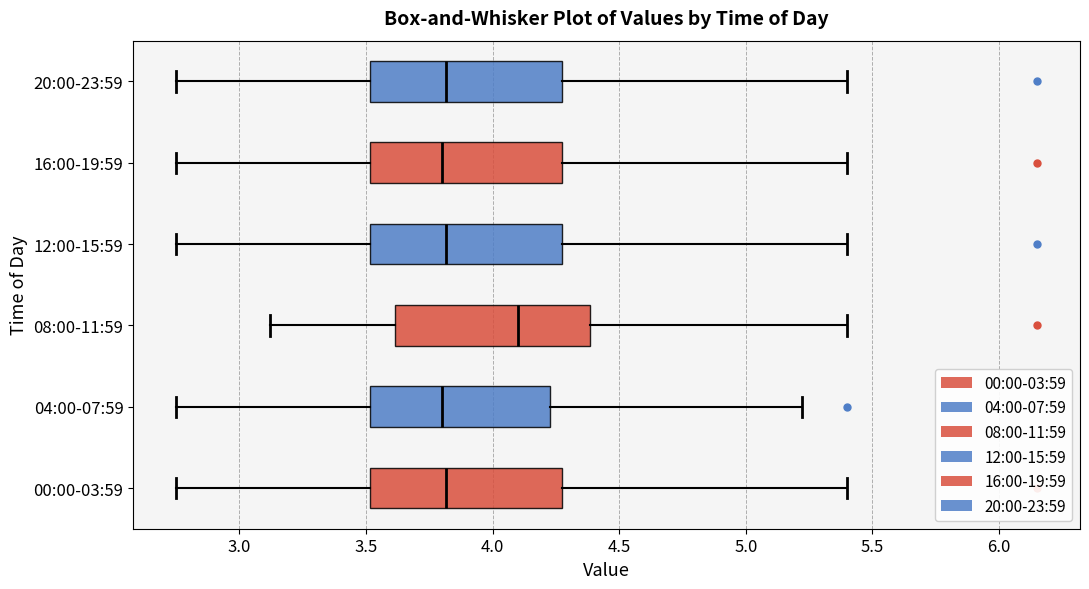

Which box has the furthest to the right median line?

08:00-11:59